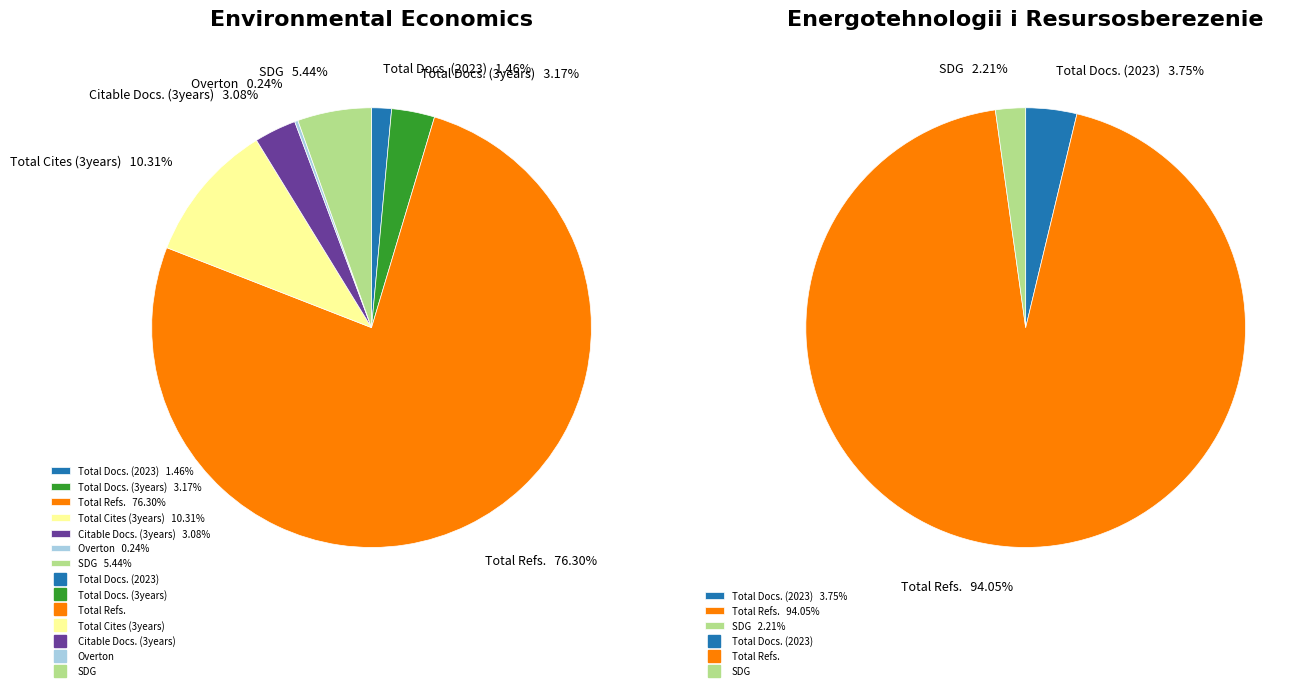

Count the number of slices in the pie.

7